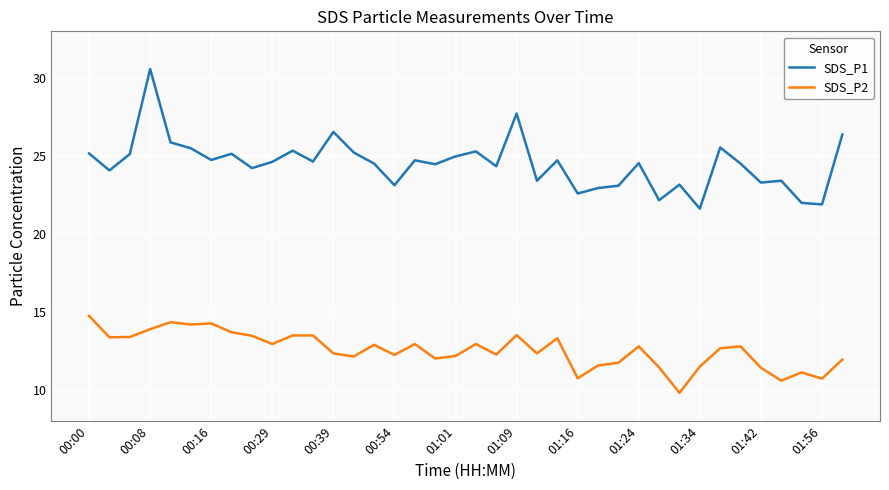

Rank the series by their average value, from highest to lowest.

SDS_P1, SDS_P2